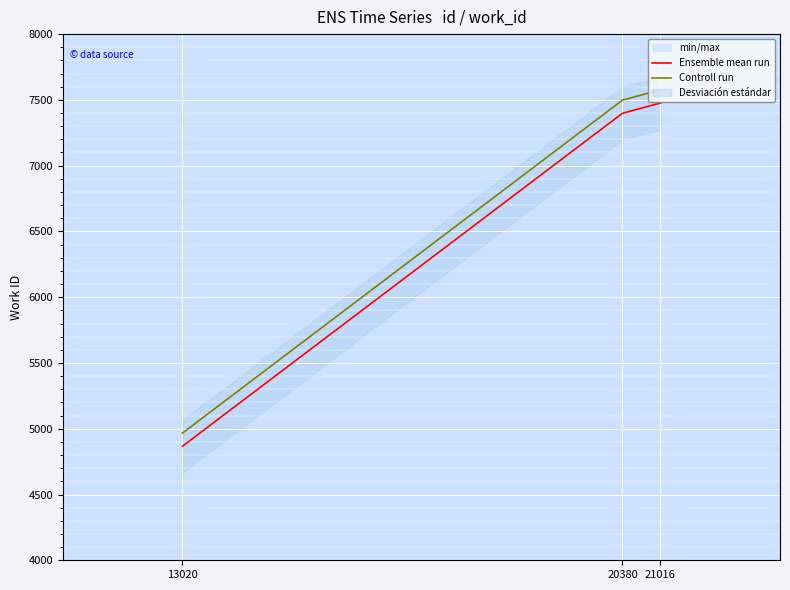

Read the Controll run value at 21016, to the nearest 50.

7600